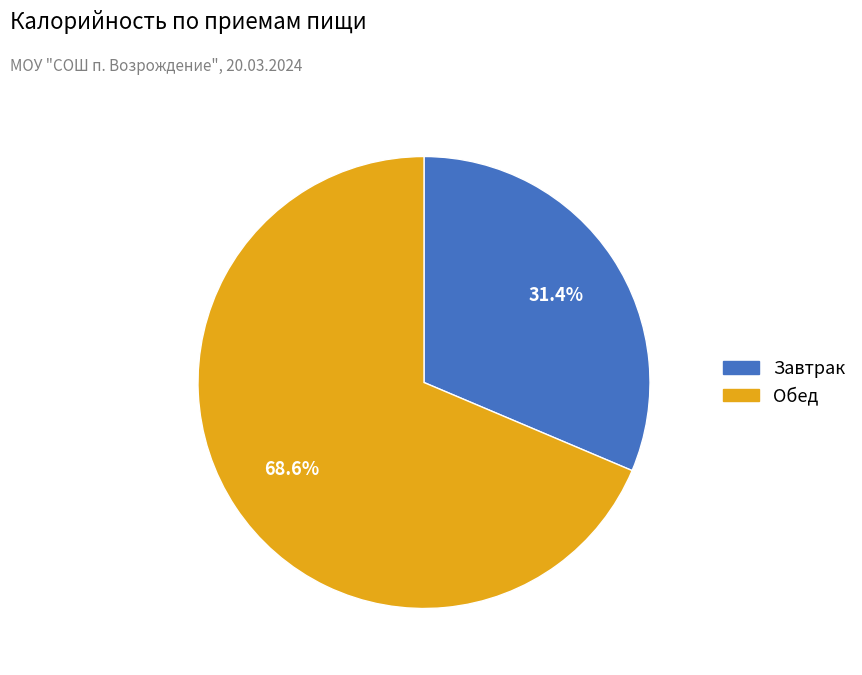

How much of the chart is everything except Обед?

31.4%